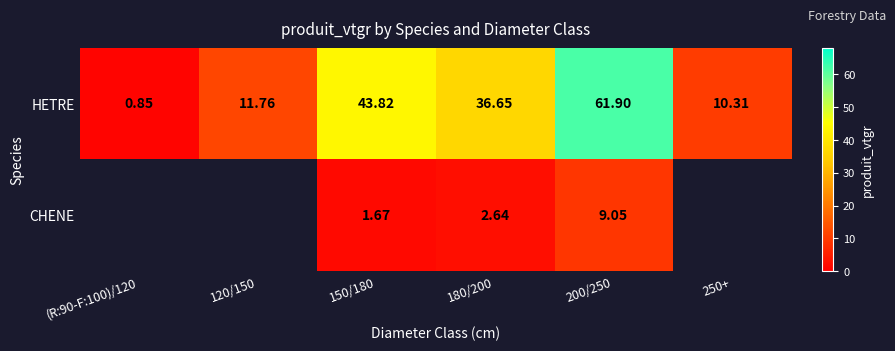

What is the minimum value shown in the chart?

0.9